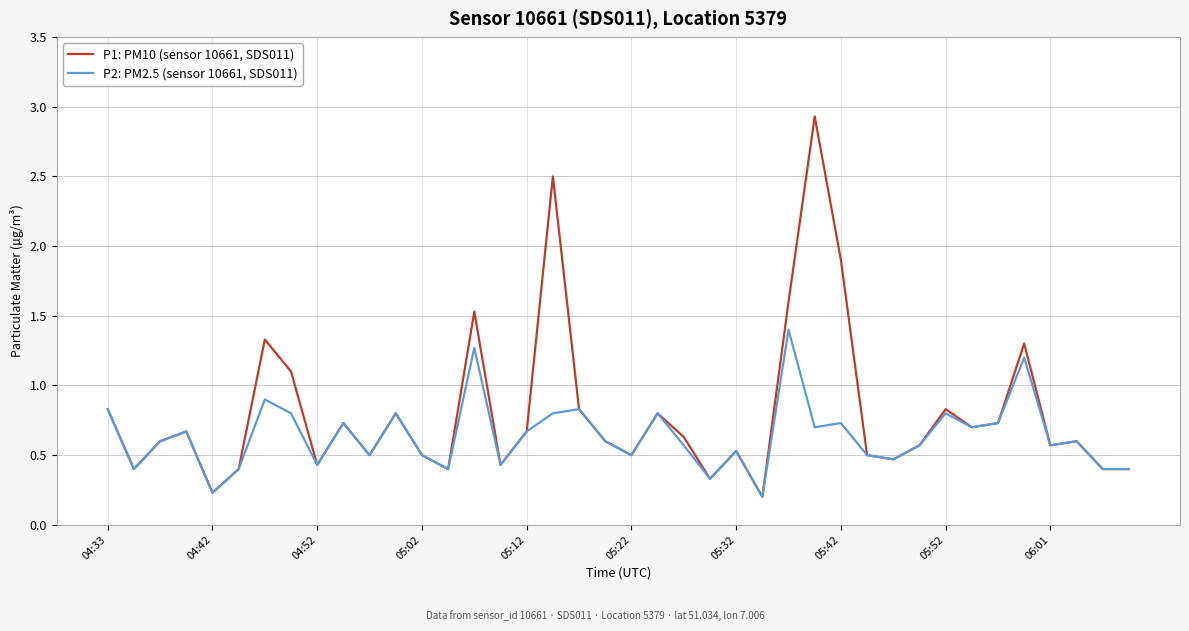

What is the greatest value displayed?

2.9